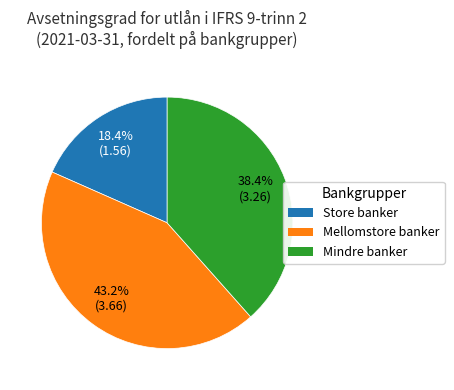

To the nearest percent, what is the combined percentage of Mellomstore banker and Mindre banker?

82%